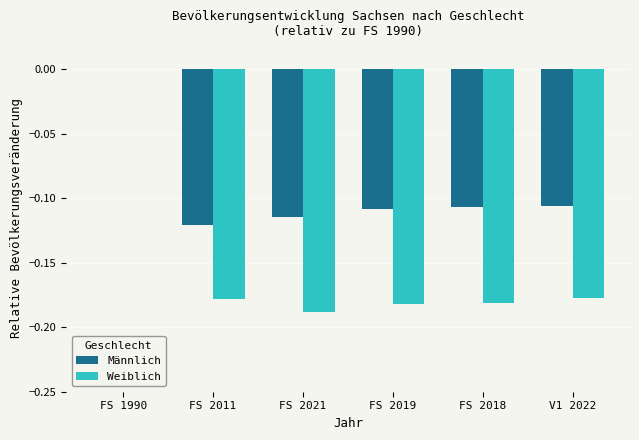

Which label corresponds to the largest value in the chart?

FS 1990